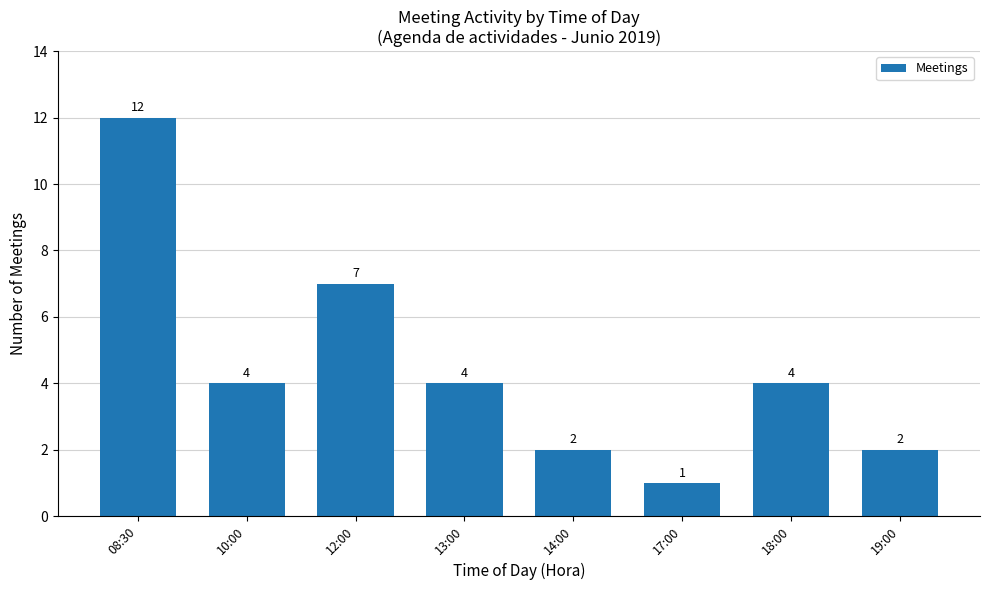

Which label corresponds to the smallest value in the chart?

17:00